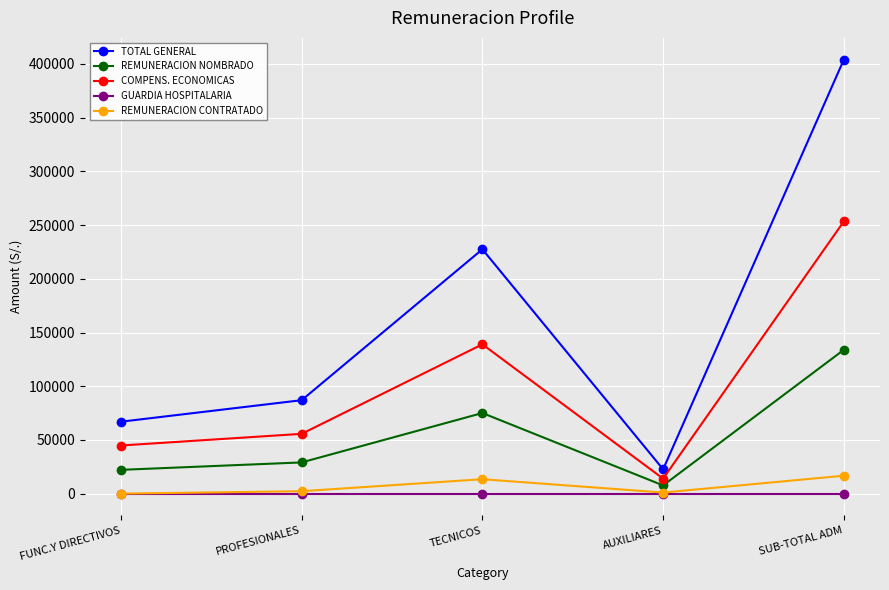

How many data points in REMUNERACION NOMBRADO are above 29064?

3